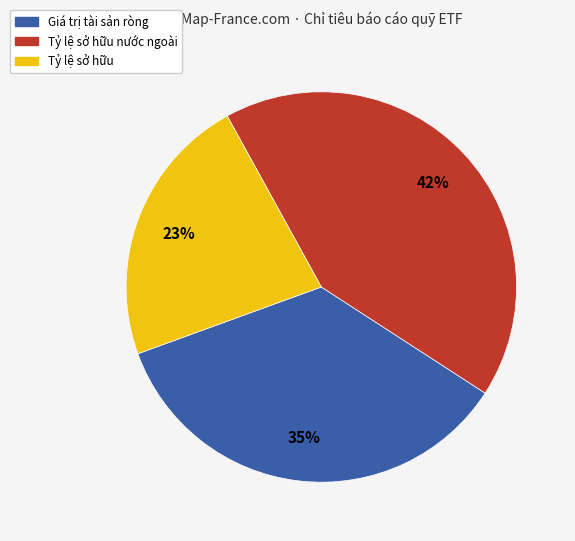

What is the smallest slice in the pie chart?

Tỷ lệ sở hữu